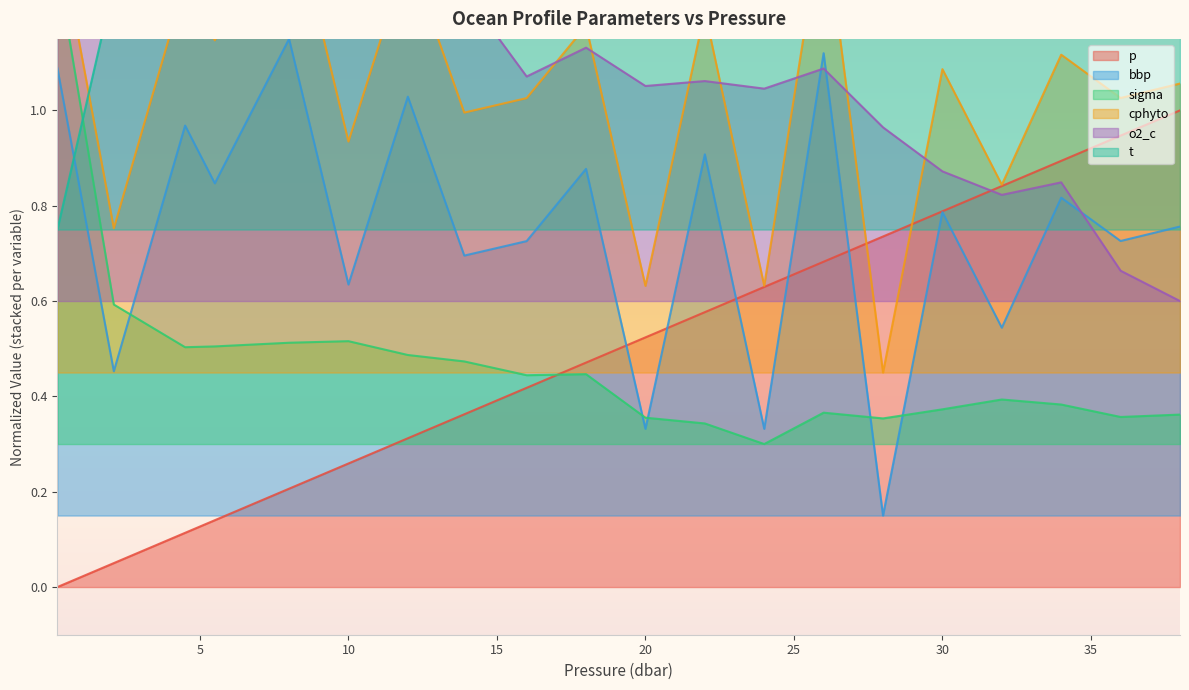

True or false: sigma and bbp cross at least once.

False